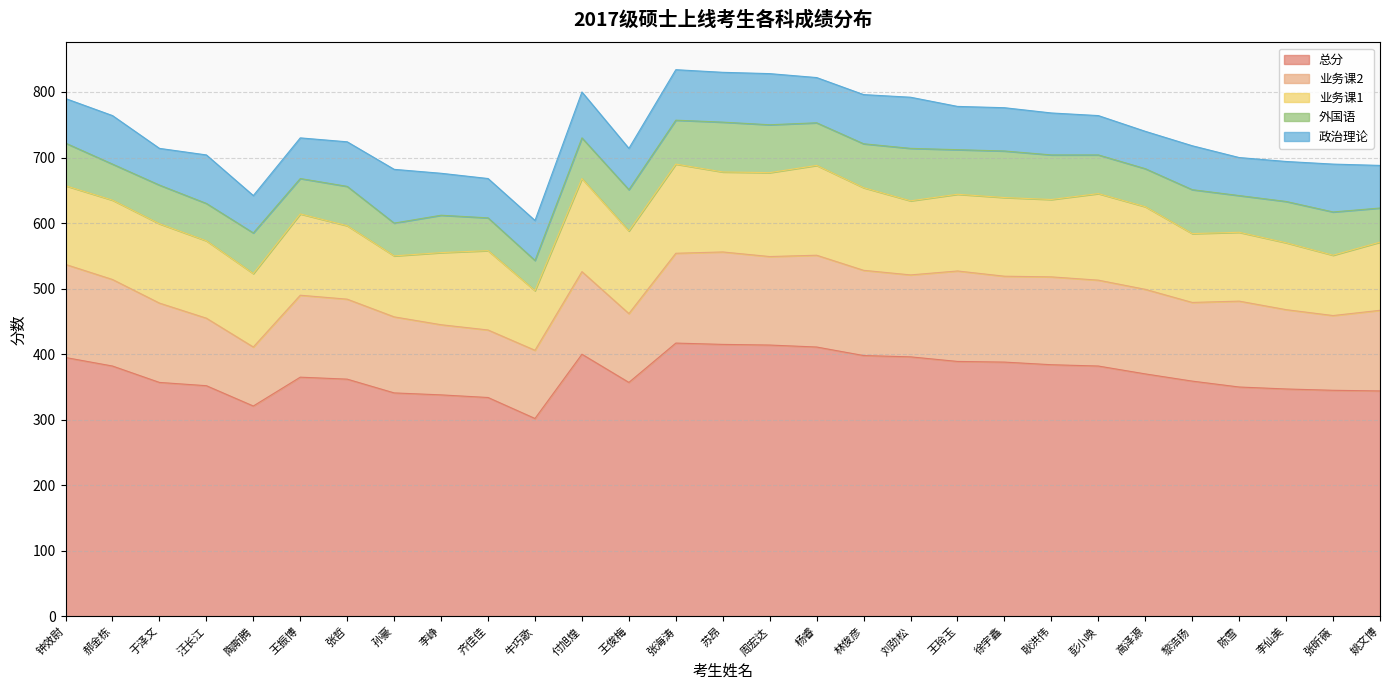

How many interior local valleys does the 外国语 series have?

9